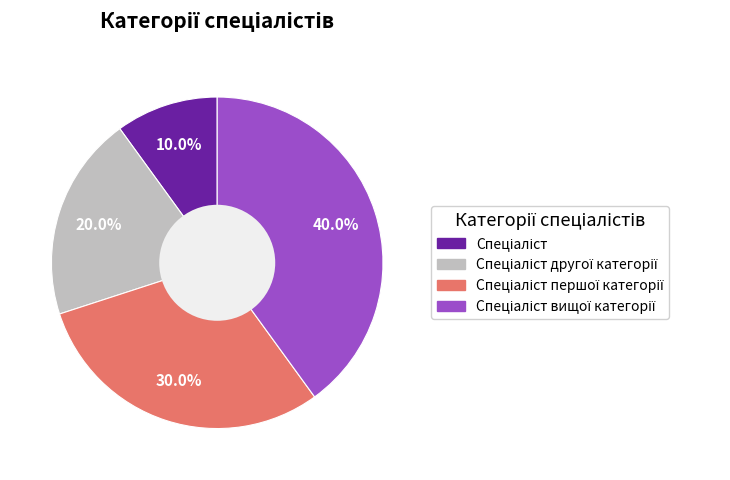

How many slices are in this pie chart?

4